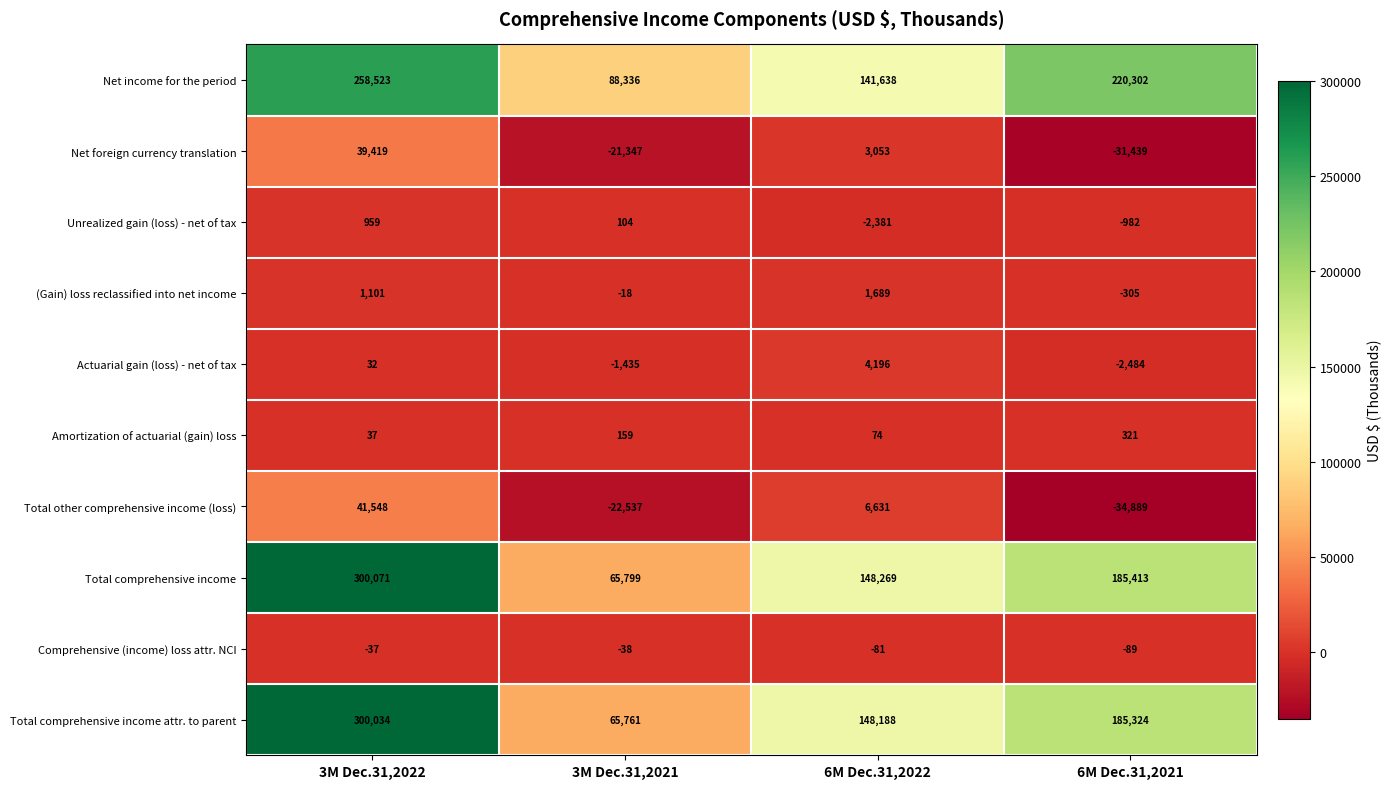

Where does the Net foreign currency translation series first go above 3053?

3M Dec.31,2022